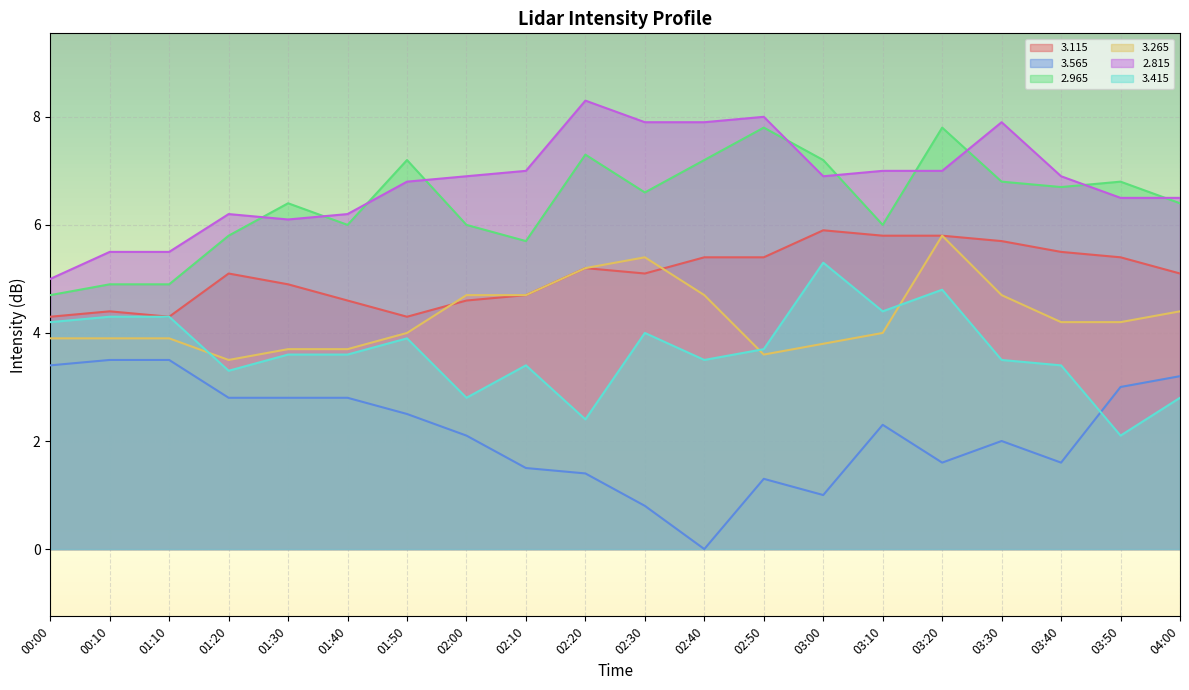

What are all the series names shown in the legend?

3.115, 3.565, 2.965, 3.265, 2.815, 3.415